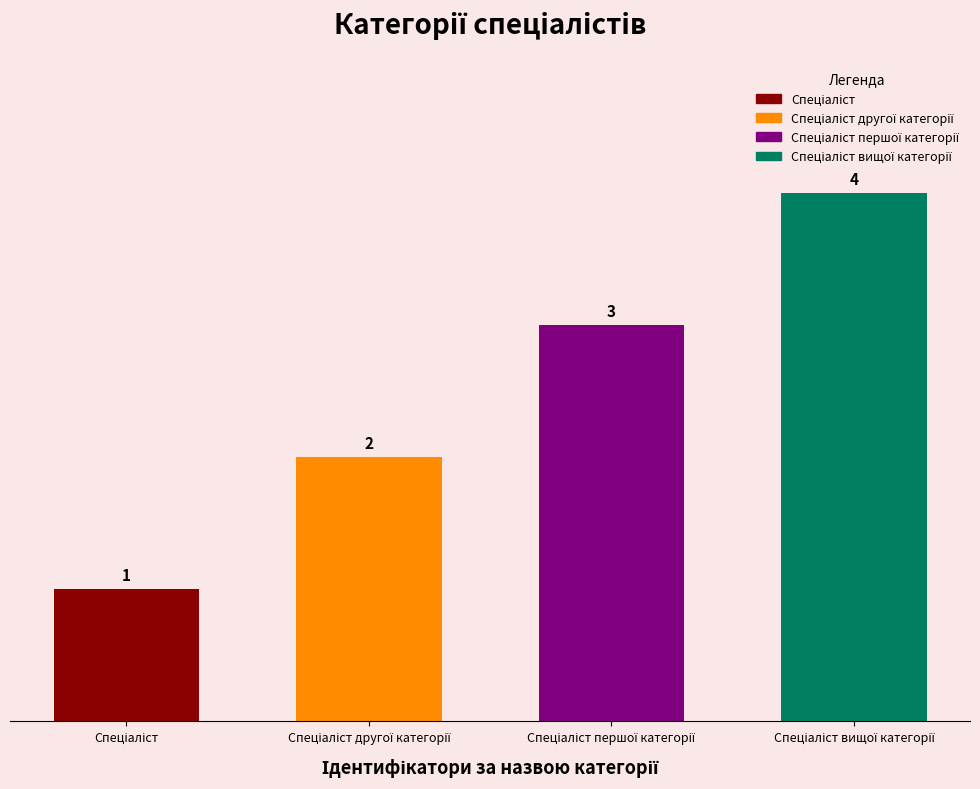

Reading left to right, what are all the values shown in this chart?

1	2	3	4